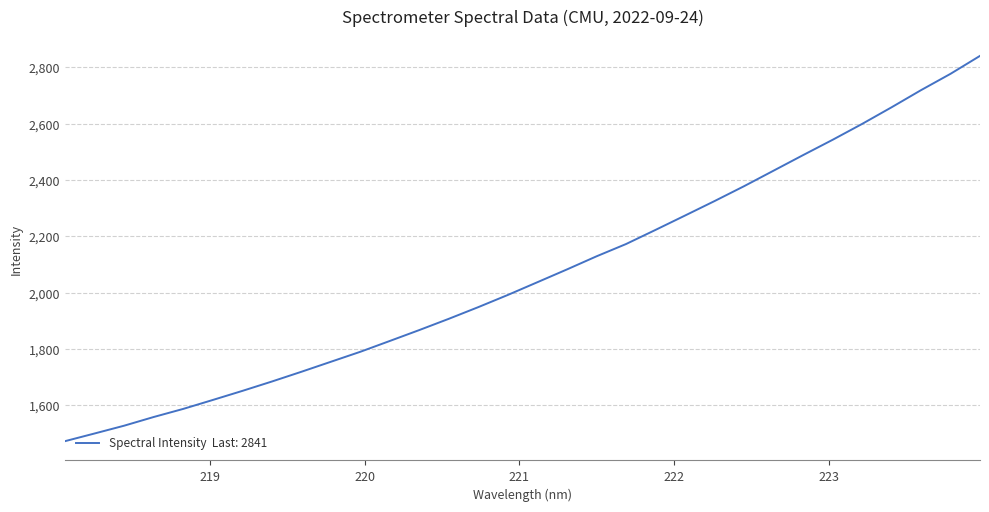

What is the maximum value shown in the chart?

2840.6